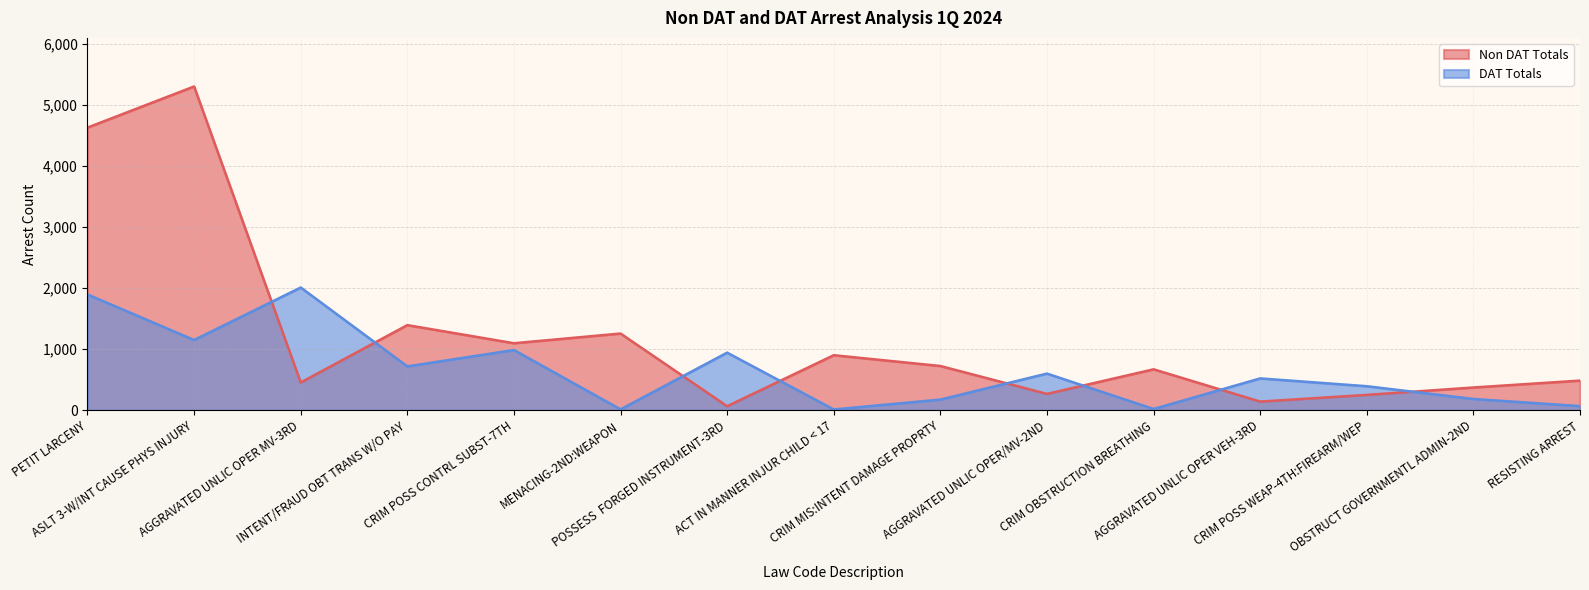

Between CRIM POSS CONTRL SUBST-7TH and CRIM OBSTRUCTION BREATHING, which series saw the biggest shift?

DAT Totals